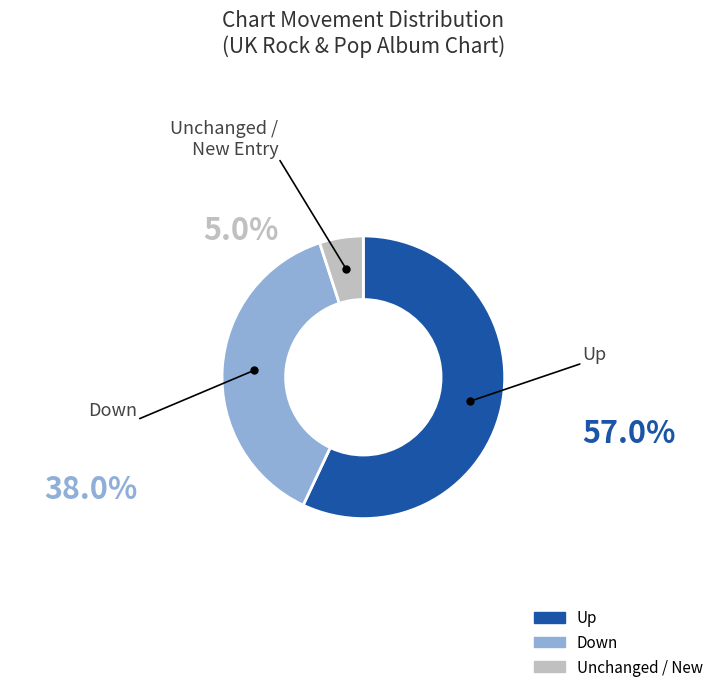

Which has a higher value, up or down?

up